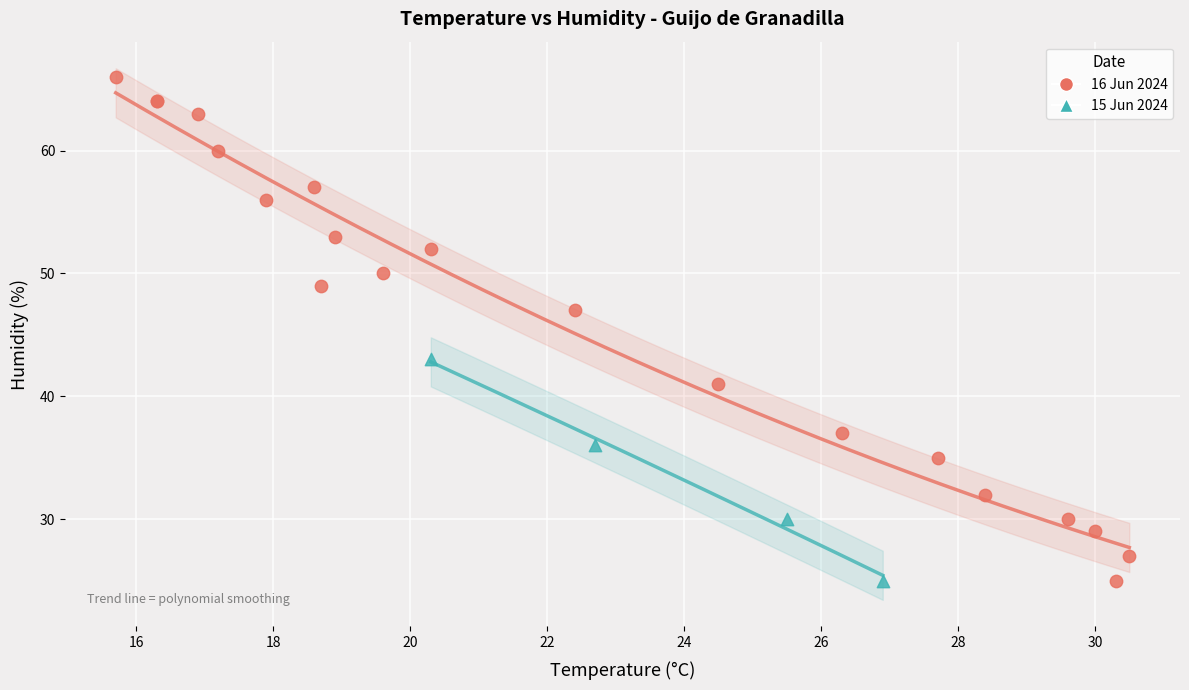

Which series has the widest spread of Y values?

16 Jun 2024